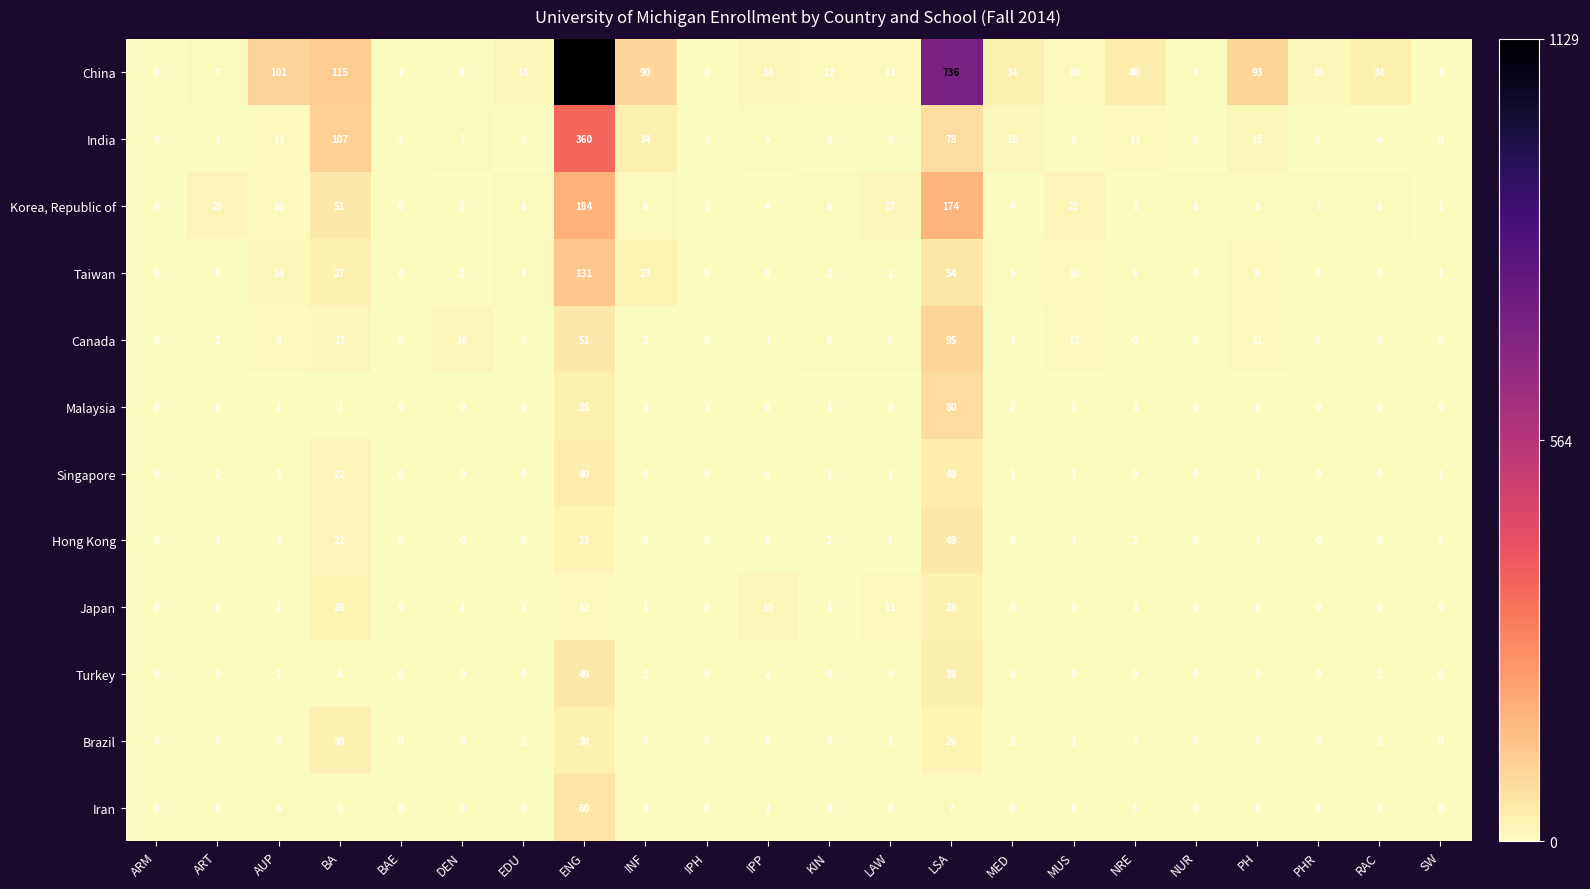

Which series has the largest range (max minus min)?

China